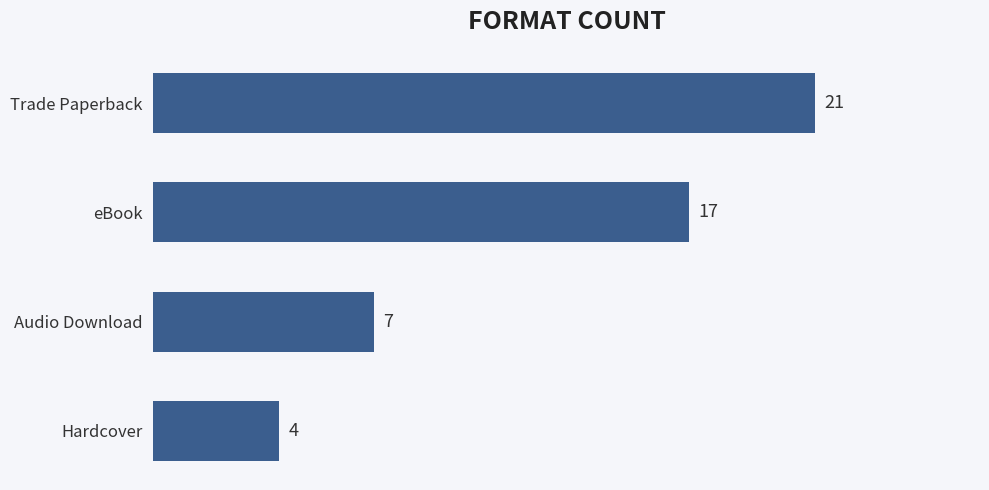

What is the difference between the maximum and minimum values?

17